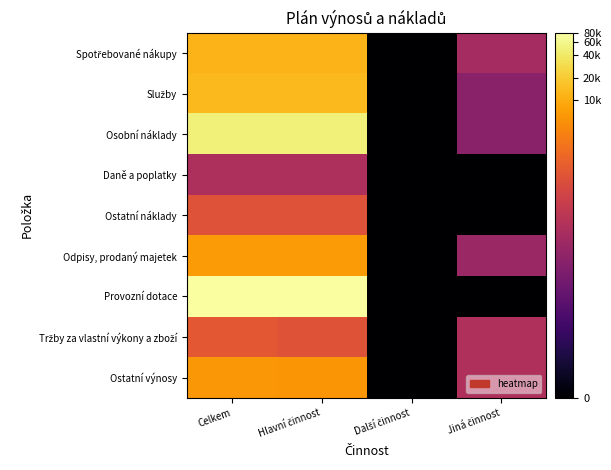

At which category is the sum across all series the highest?

Celkem